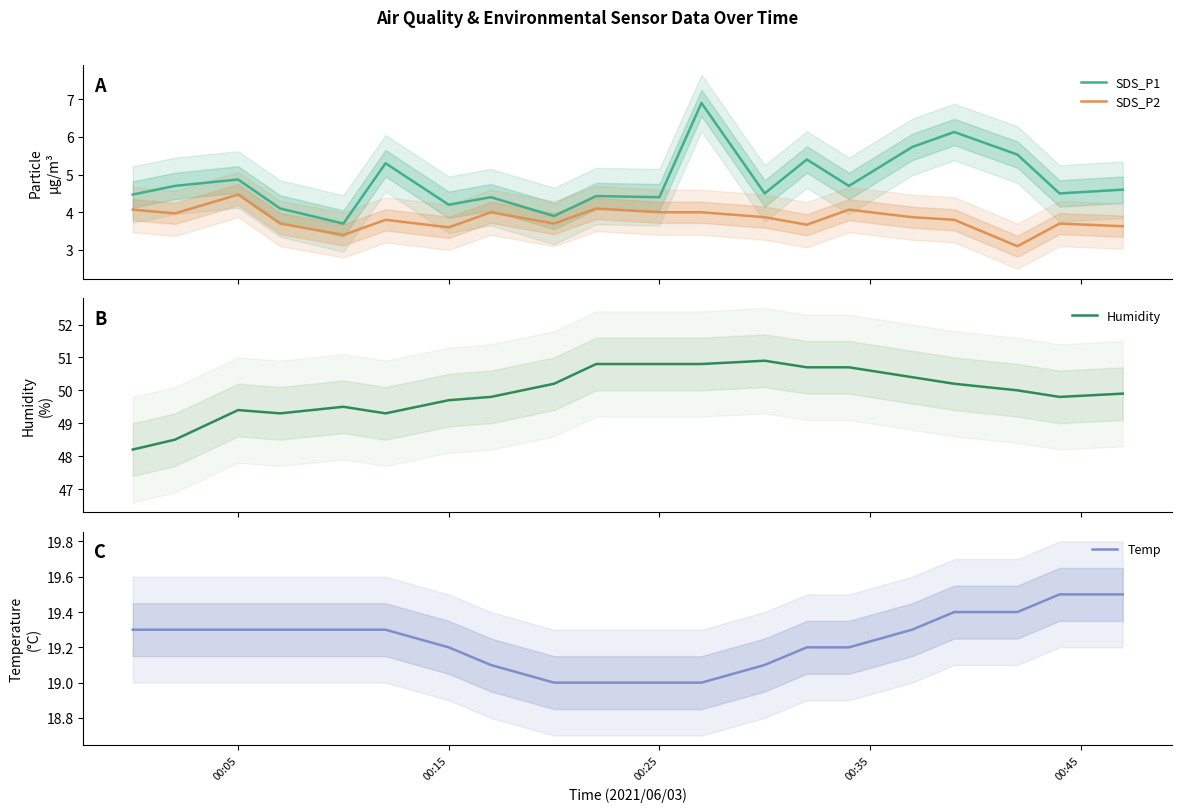

Does the chart have visible grid lines?

No